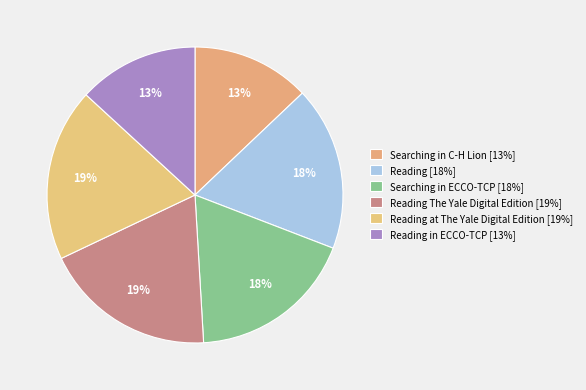

How many slices are in this pie chart?

6